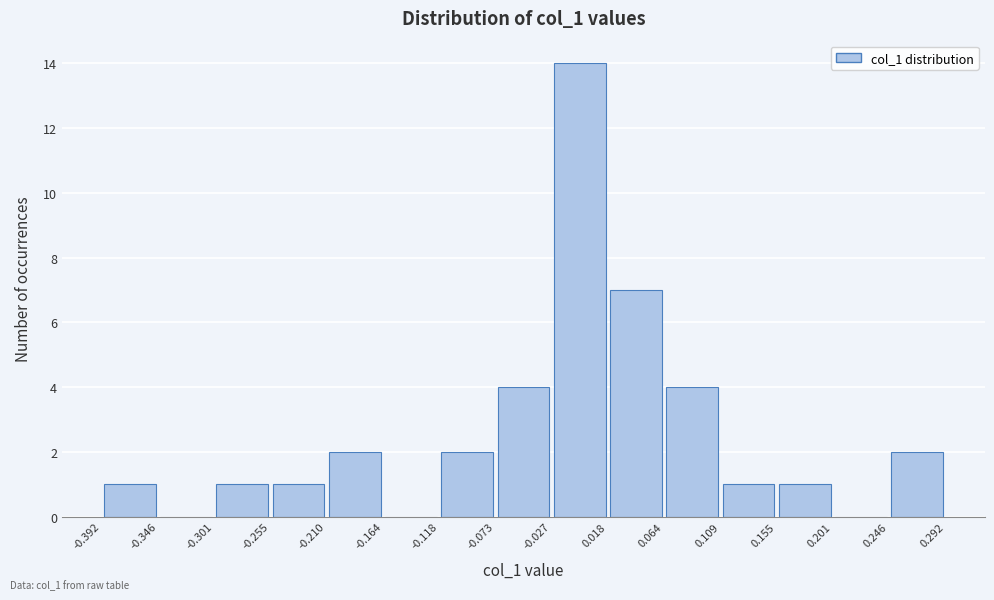

Over which range of the x-axis is the bar tallest?

-0.027 to 0.018